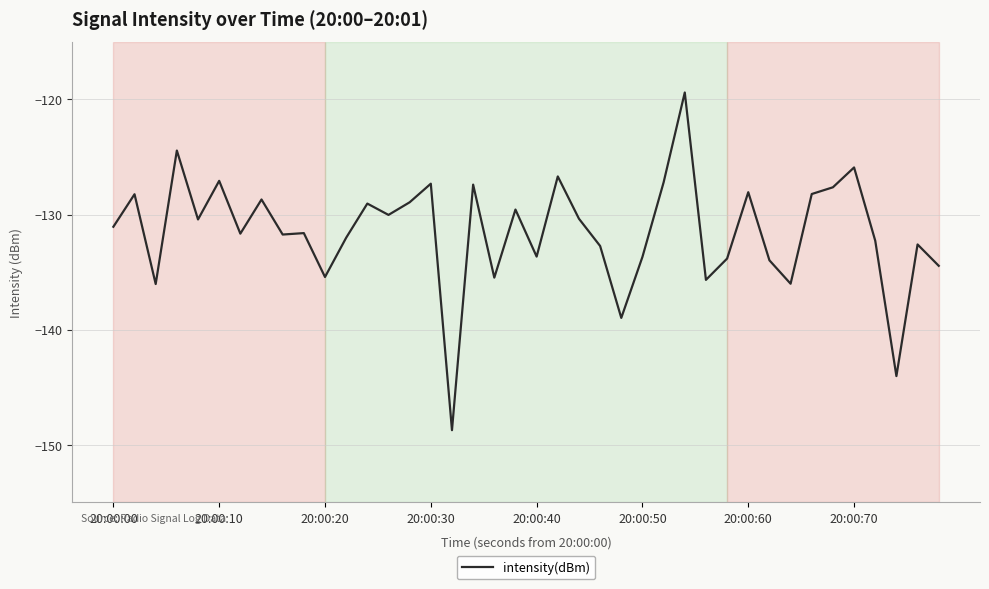

What is the smallest value displayed?

-148.7